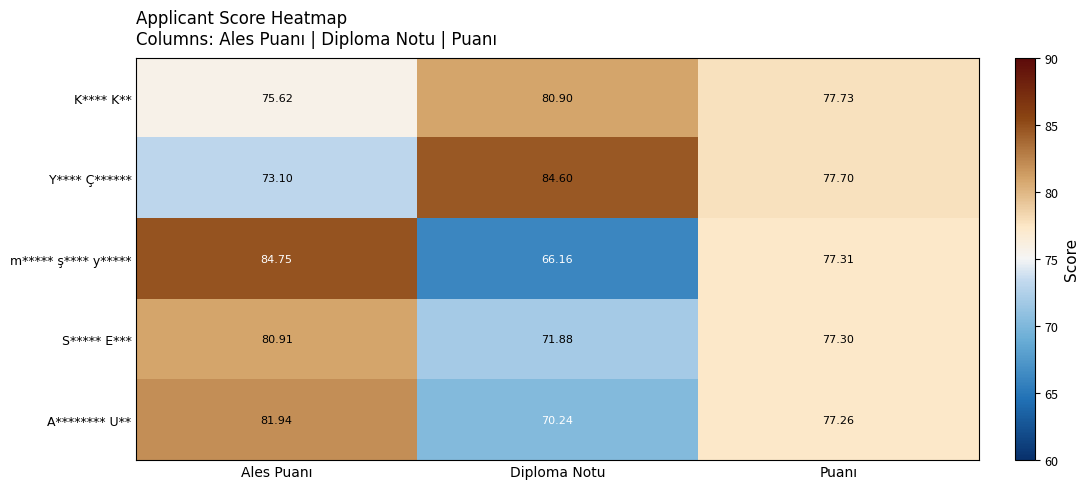

Count the number of data series in this chart.

5